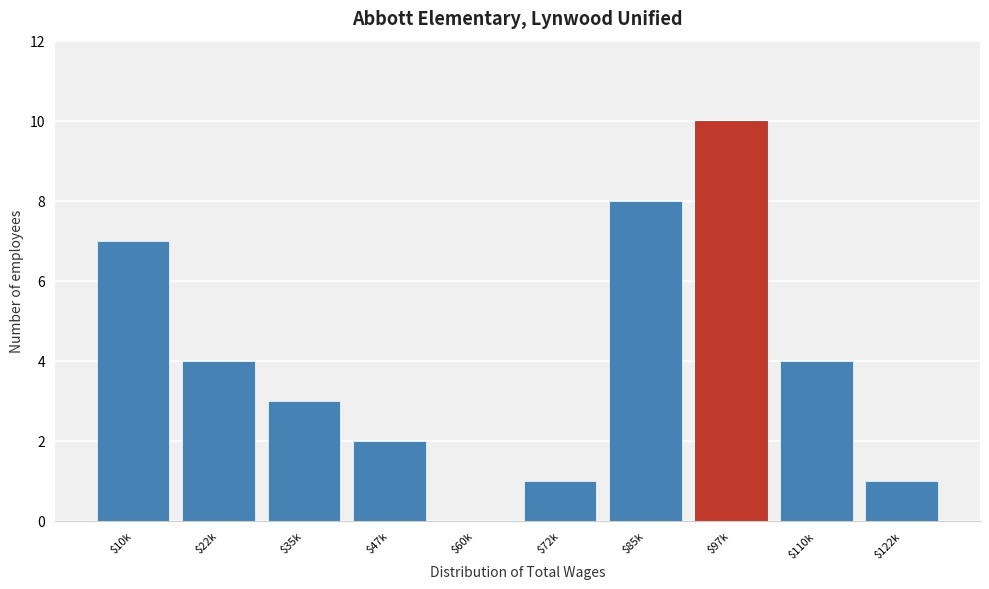

Which category has the highest value across all series?

$97k